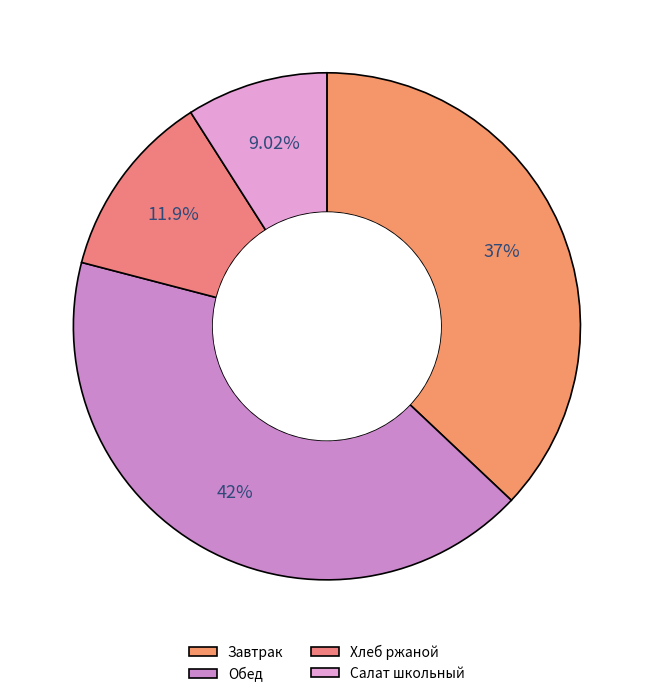

Count the number of slices in the pie.

4